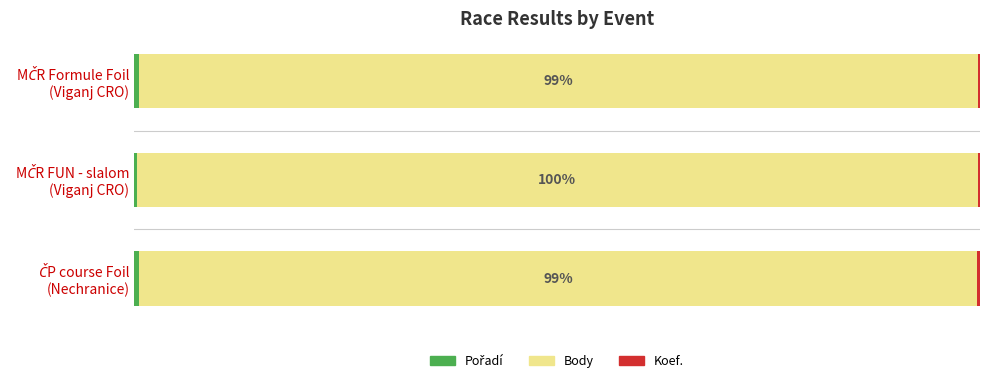

How many Koef. values are between 0 and 1?

3